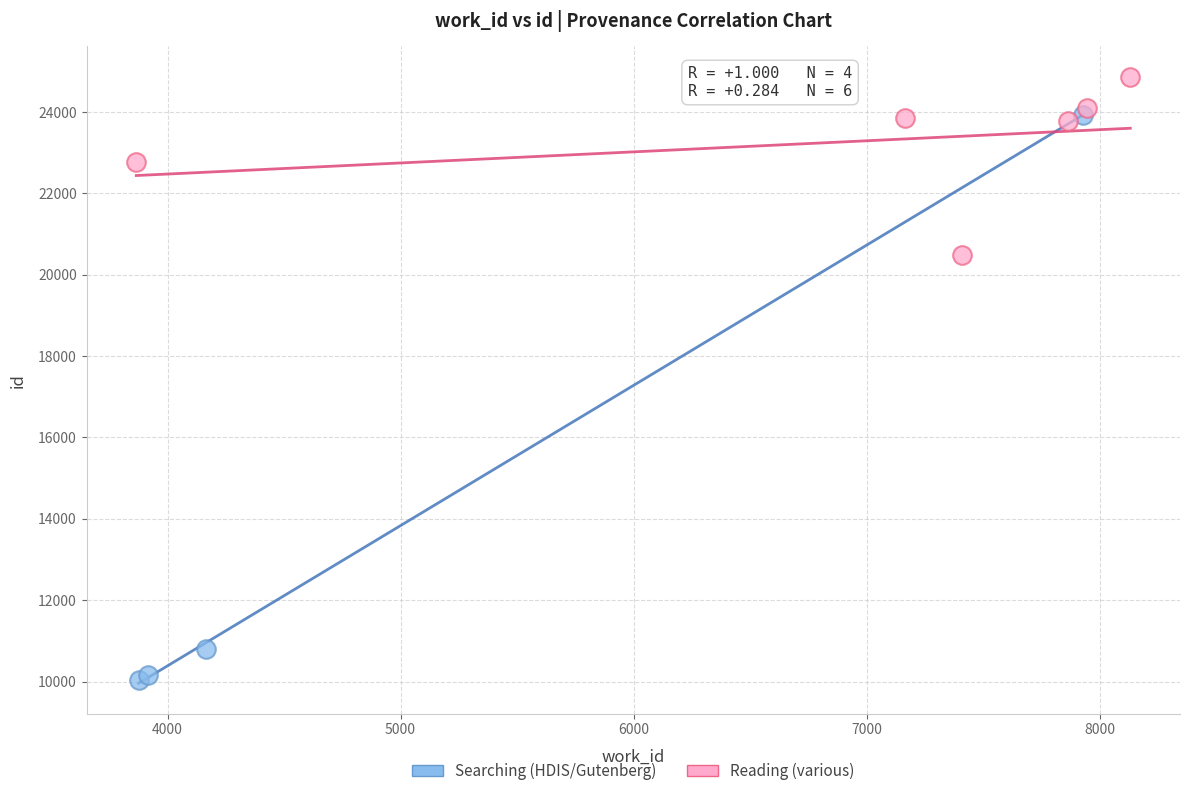

Which series has the largest Y range (max minus min)?

Searching (HDIS/Gutenberg)